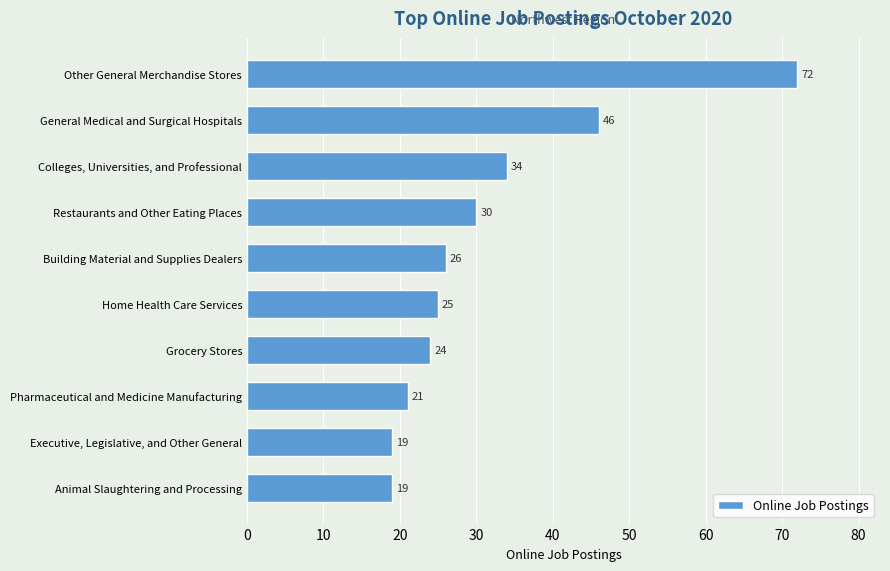

Is it true that the value at General Medical and Surgical Hospitals is 46?

True